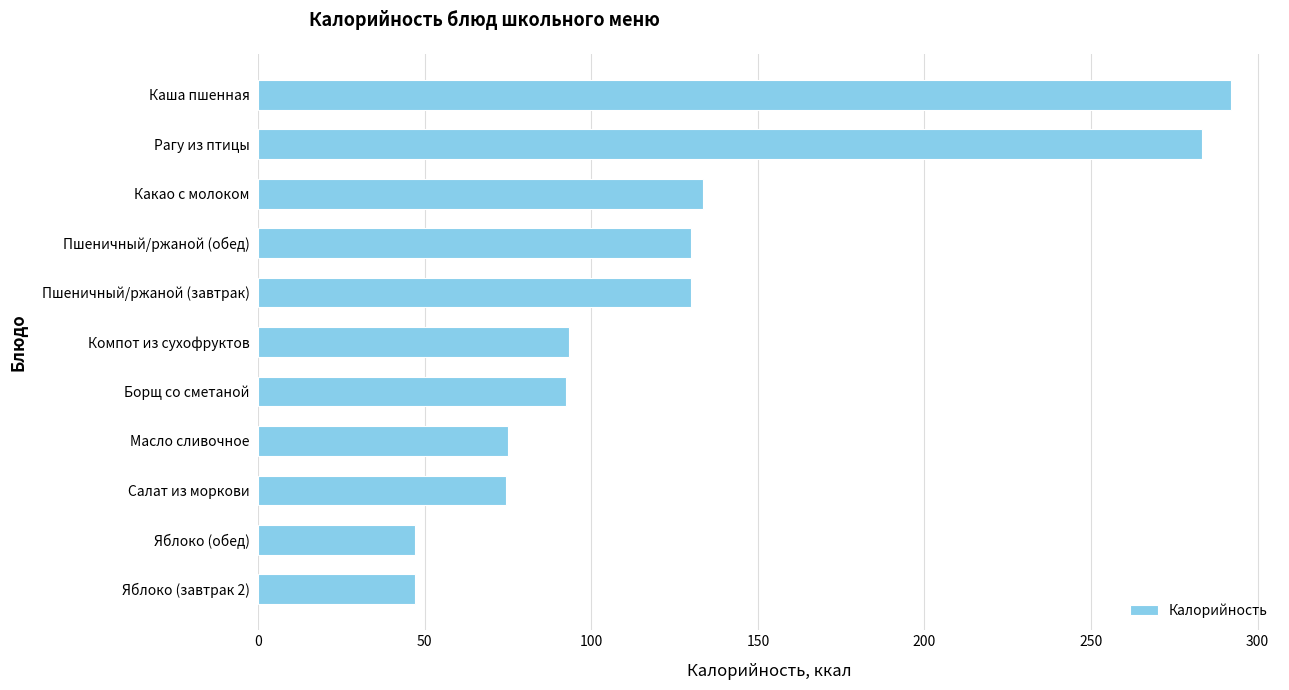

What is the minimum value shown in the chart?

47.0